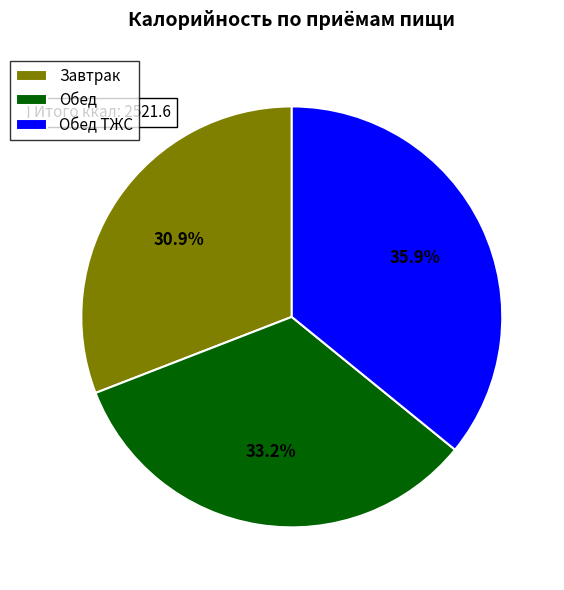

Is it true that Обед ТЖС is 46% of the pie?

False